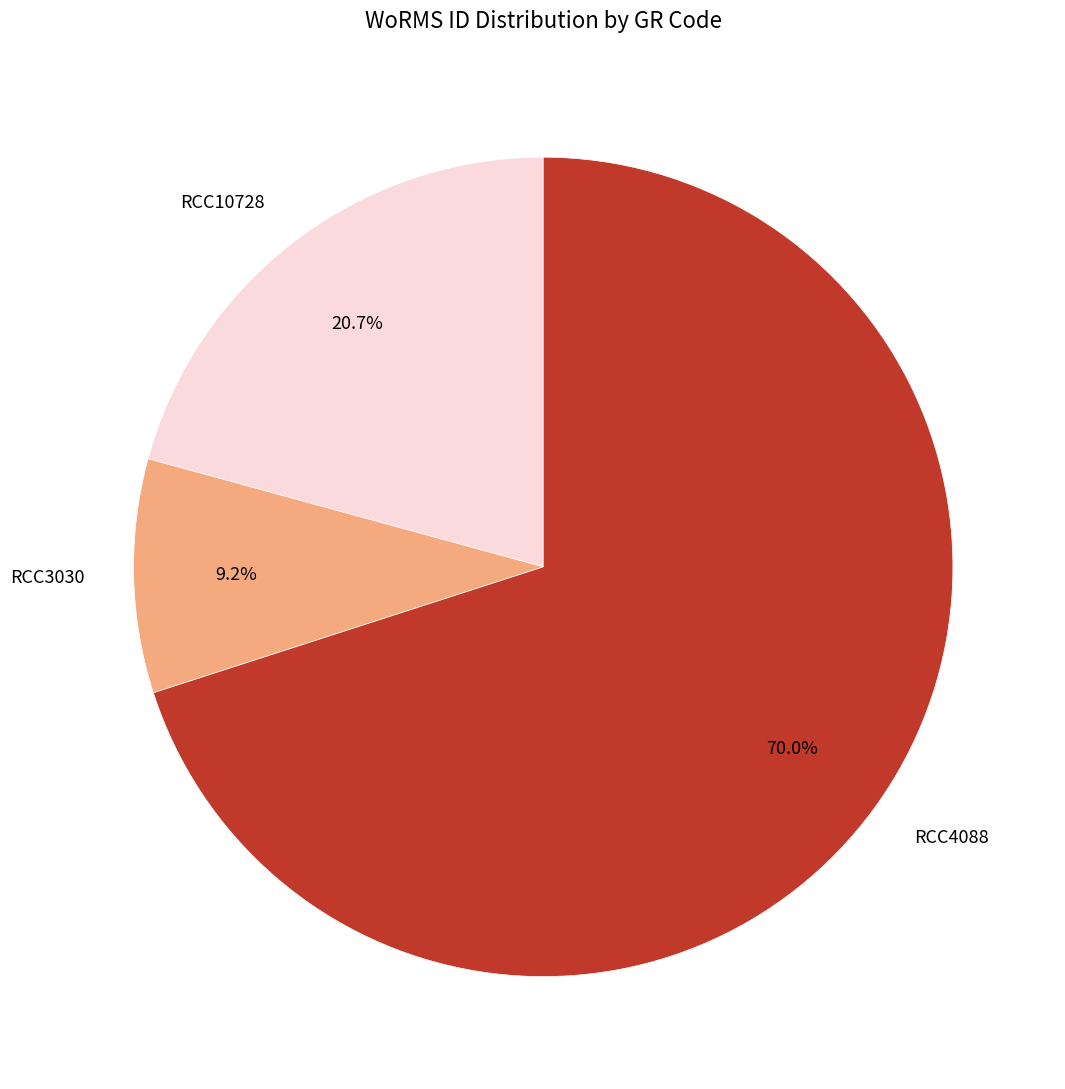

To the nearest percent, what is the combined percentage of RCC4088 and RCC3030?

79%